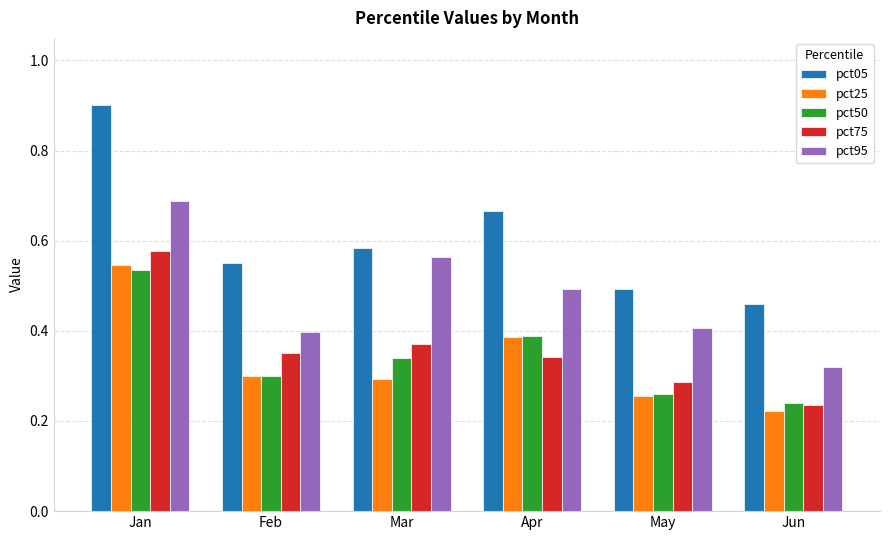

Is it true that pct25 equals 0.4 at Feb?

False